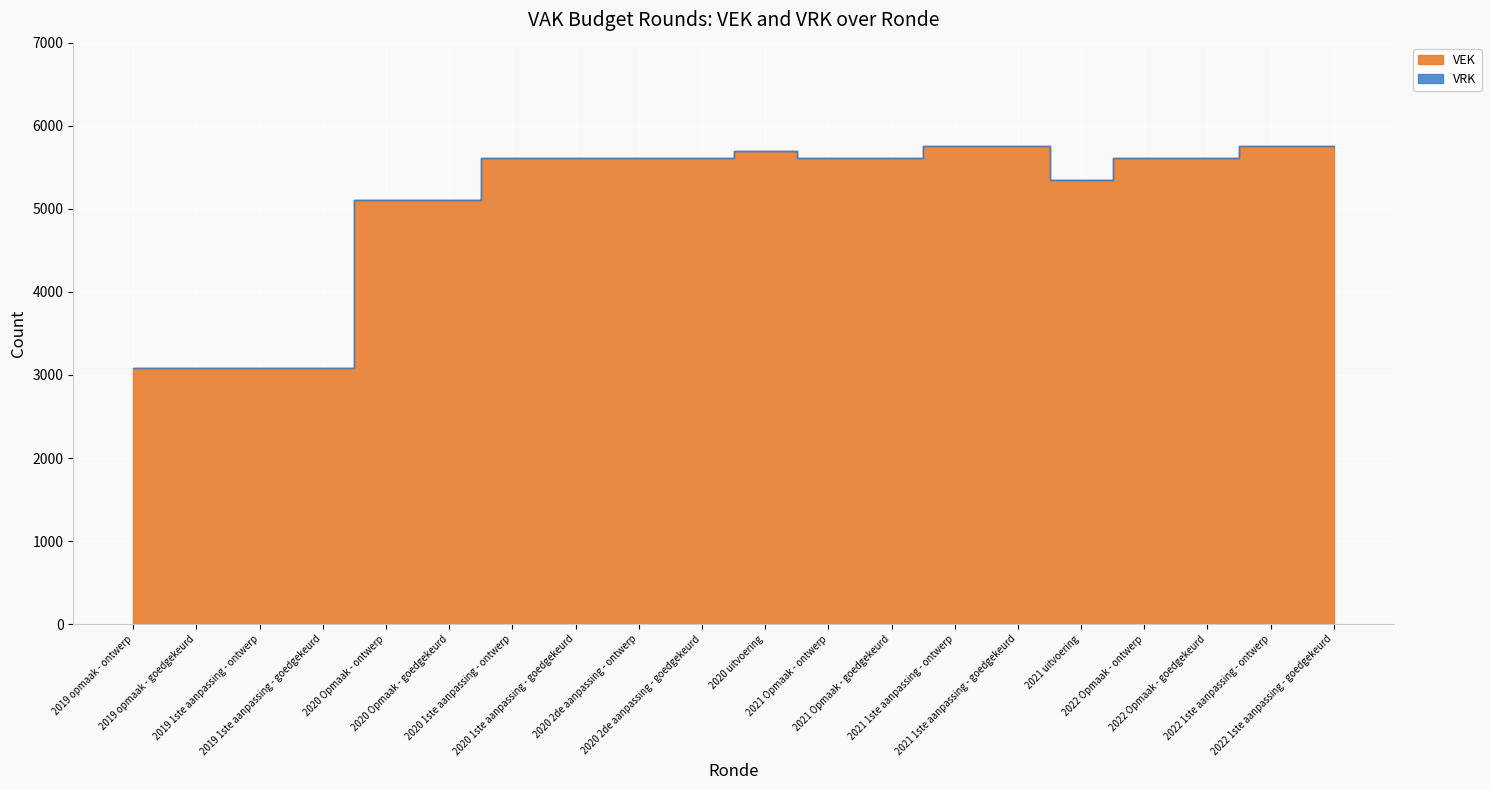

List the labels in order of VEK value, largest first.

2021 1ste aanpassing - ontwerp, 2021 1ste aanpassing - goedgekeurd, 2022 1ste aanpassing - ontwerp, 2022 1ste aanpassing - goedgekeurd, 2020 uitvoering, 2020 1ste aanpassing - ontwerp, 2020 1ste aanpassing - goedgekeurd, 2020 2de aanpassing - ontwerp, 2020 2de aanpassing - goedgekeurd, 2021 Opmaak - ontwerp, 2021 Opmaak - goedgekeurd, 2022 Opmaak - ontwerp, 2022 Opmaak - goedgekeurd, 2021 uitvoering, 2020 Opmaak - ontwerp, 2020 Opmaak - goedgekeurd, 2019 opmaak - ontwerp, 2019 opmaak - goedgekeurd, 2019 1ste aanpassing - ontwerp, 2019 1ste aanpassing - goedgekeurd